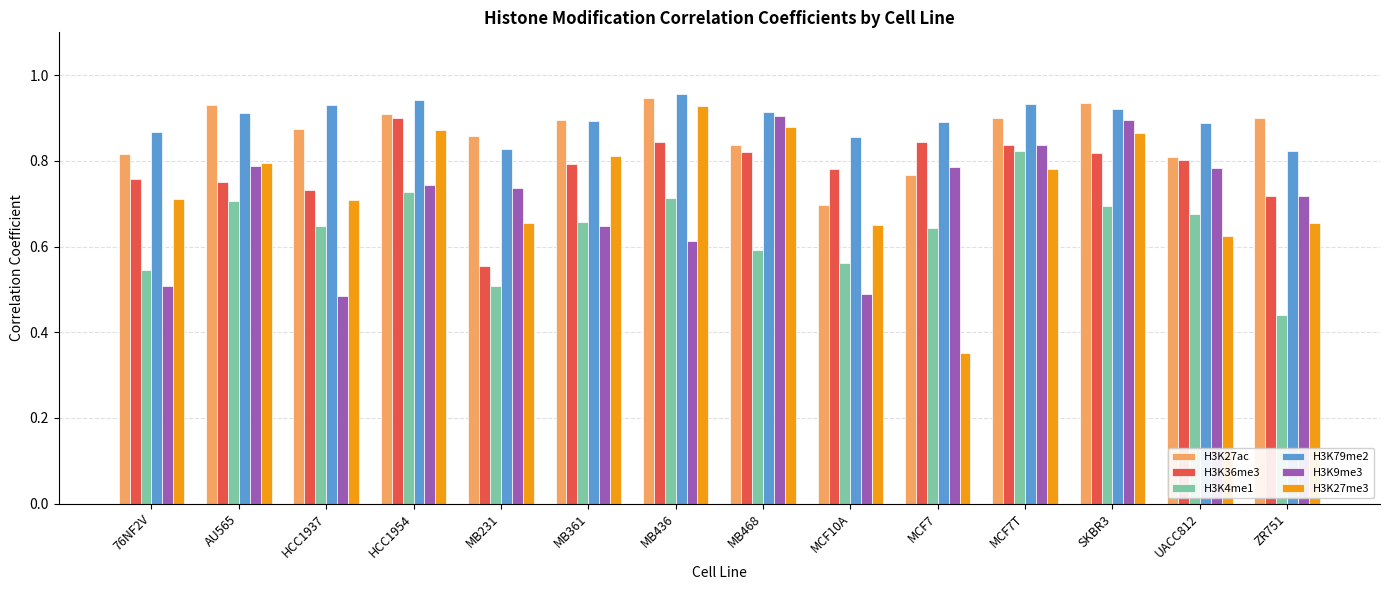

The value of H3K9me3 at 76NF2V is 0.5. True or false?

True